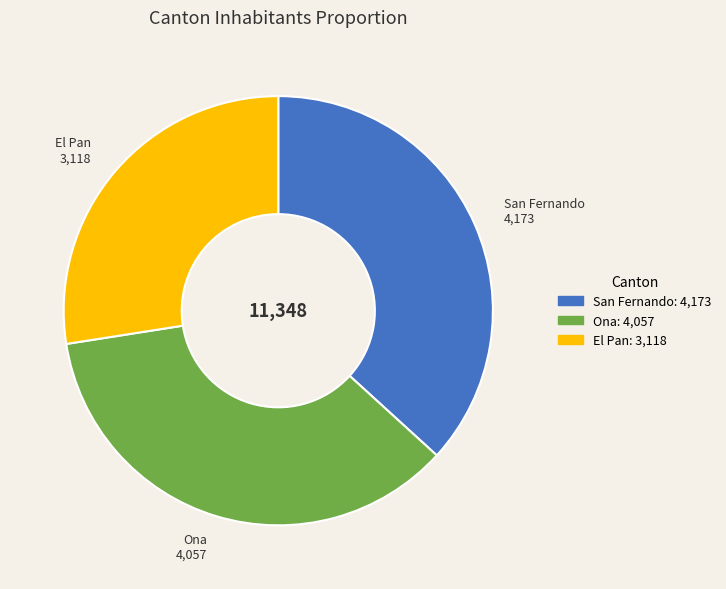

Between Ona and El Pan, which is larger?

Ona